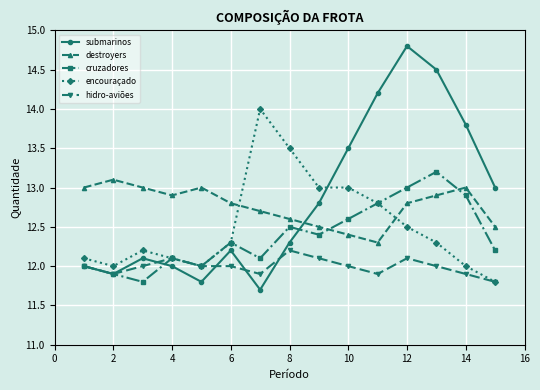

Reading left to right, extract all data points from this chart.

submarinos: 12.0	11.9	12.1	12.0	11.8	12.2	11.7	12.3	12.8	13.5	14.2	14.8	14.5	13.8	13.0
destroyers: 13.0	13.1	13.0	12.9	13.0	12.8	12.7	12.6	12.5	12.4	12.3	12.8	12.9	13.0	12.5
cruzadores: 12.0	11.9	11.8	12.1	12.0	12.3	12.1	12.5	12.4	12.6	12.8	13.0	13.2	12.9	12.2
encouraçado: 12.1	12.0	12.2	12.1	12.0	12.3	14.0	13.5	13.0	13.0	12.8	12.5	12.3	12.0	11.8
hidro-aviões: 12.0	11.9	12.0	12.1	12.0	12.0	11.9	12.2	12.1	12.0	11.9	12.1	12.0	11.9	11.8